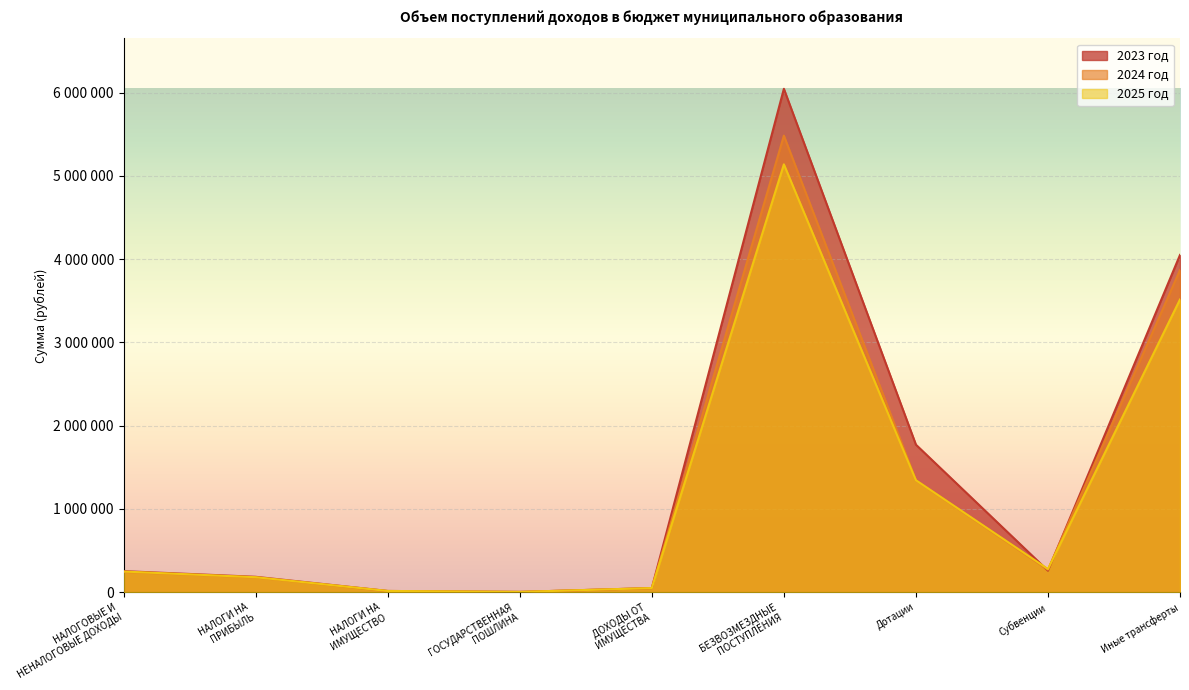

What is the lowest value of the 2025 год series?

3500